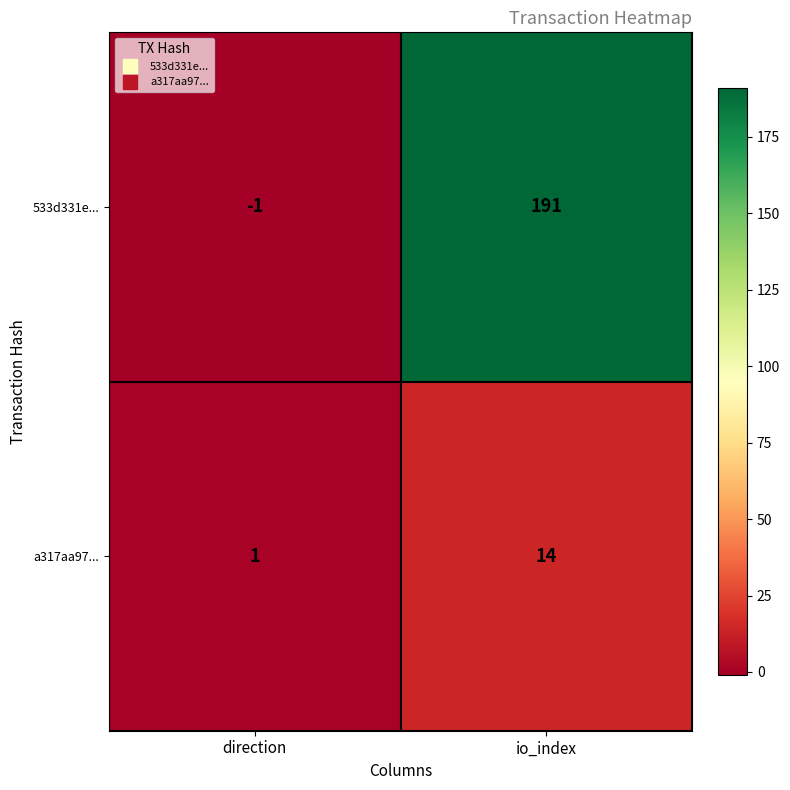

Which series changed the most between direction and io_index?

533d331e...